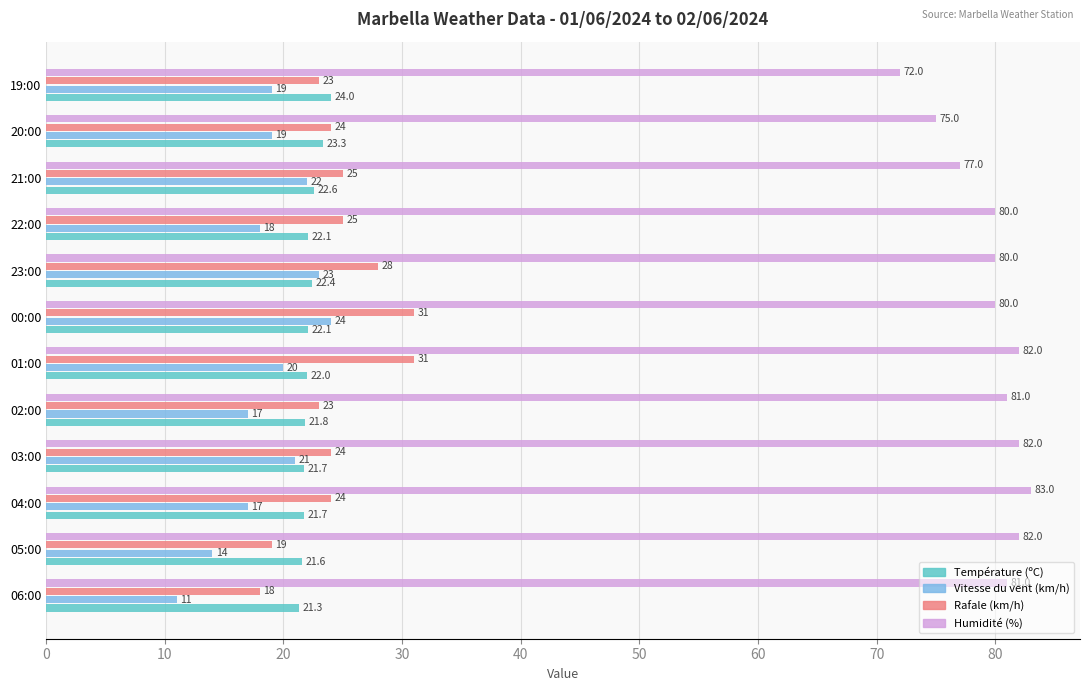

What value does the Humidité (%) series have at 06:00?

81.0